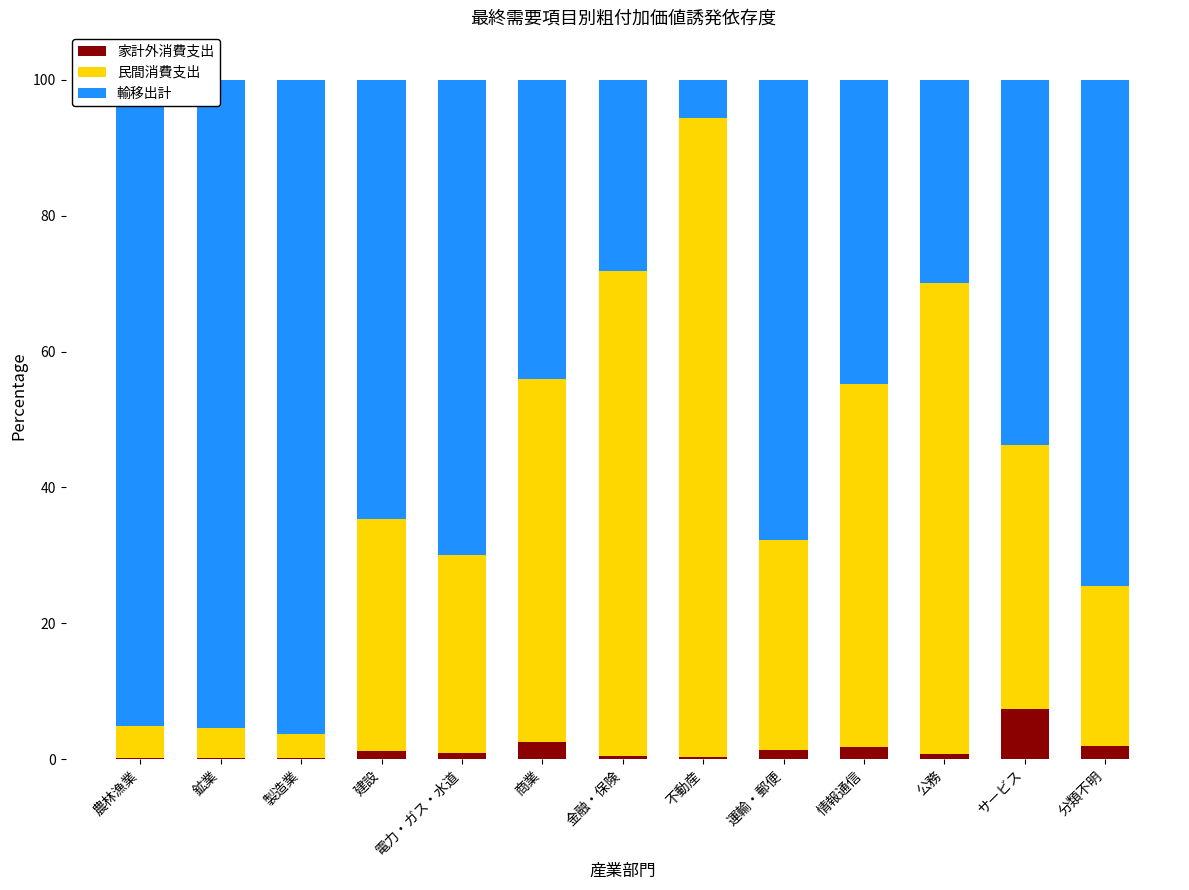

What is the highest value of the 家計外消費支出 series?

7.4